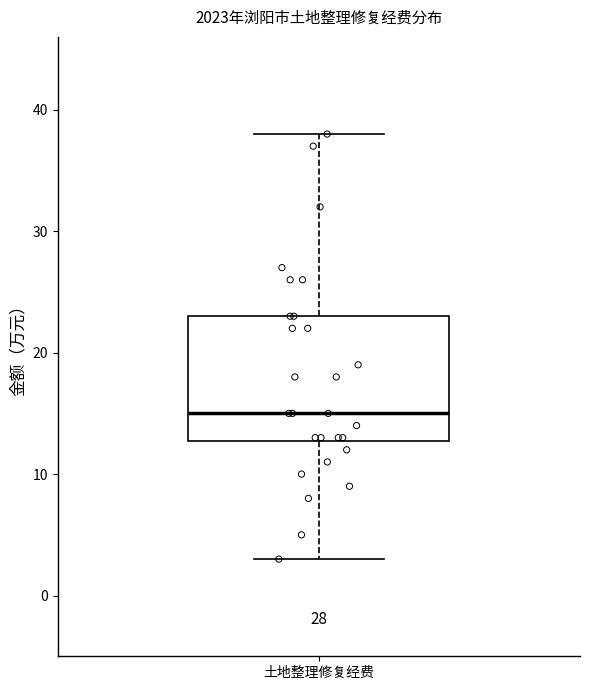

Read this box plot against the y-axis: the position of the median line, the range covered by the box, and the ends of both whiskers. The values are not printed on the chart, so give them approximately, as read against the axis.

median 15, box 13 to 23, whiskers 3 to 38